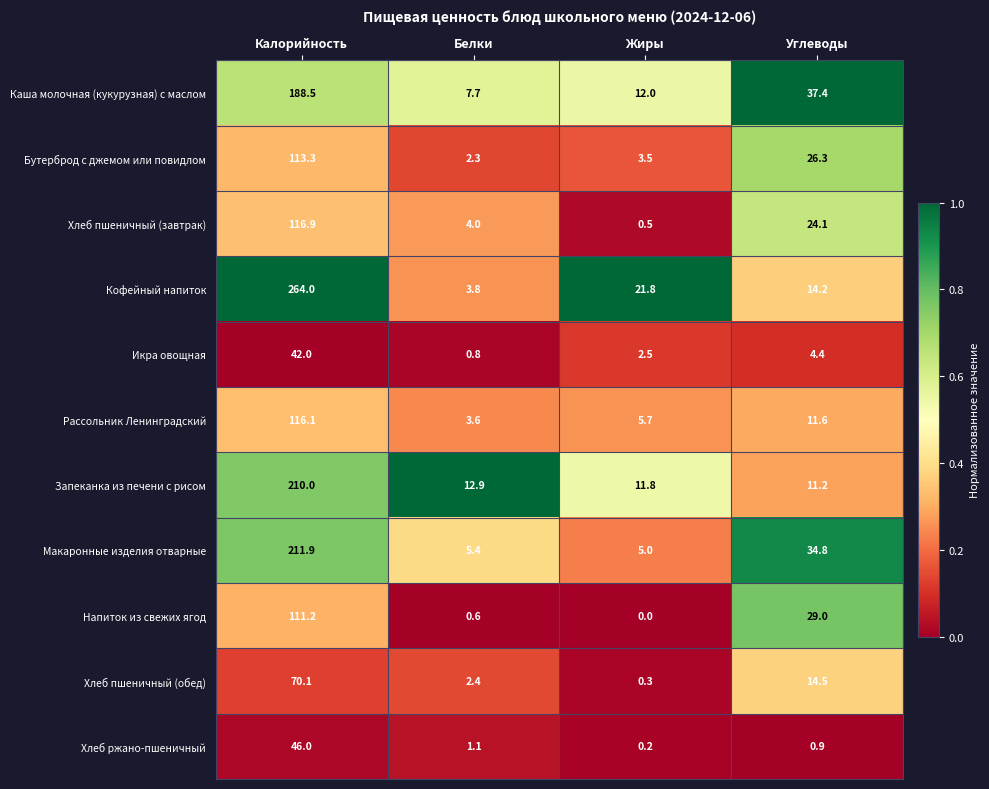

What is the minimum value for Бутерброд с джемом или повидлом?

2.3